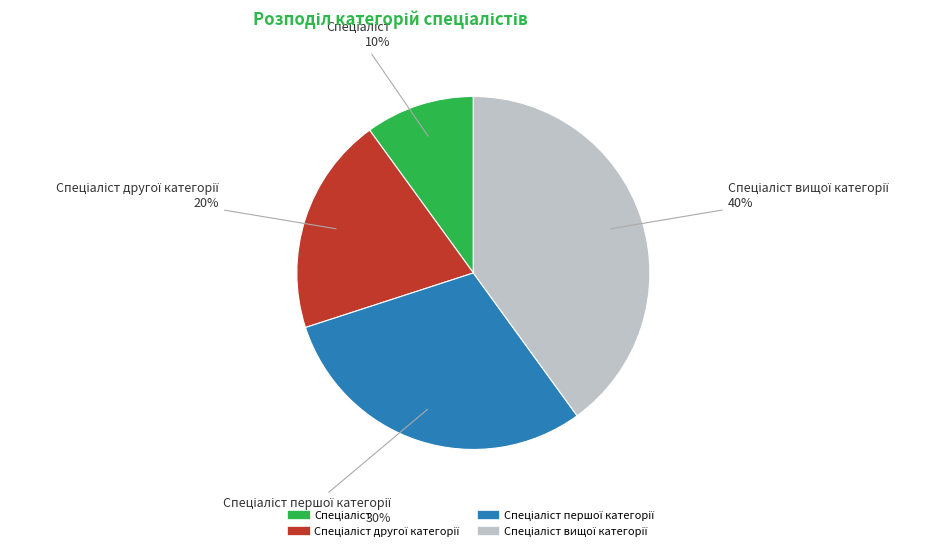

Is there a majority slice in this chart?

No